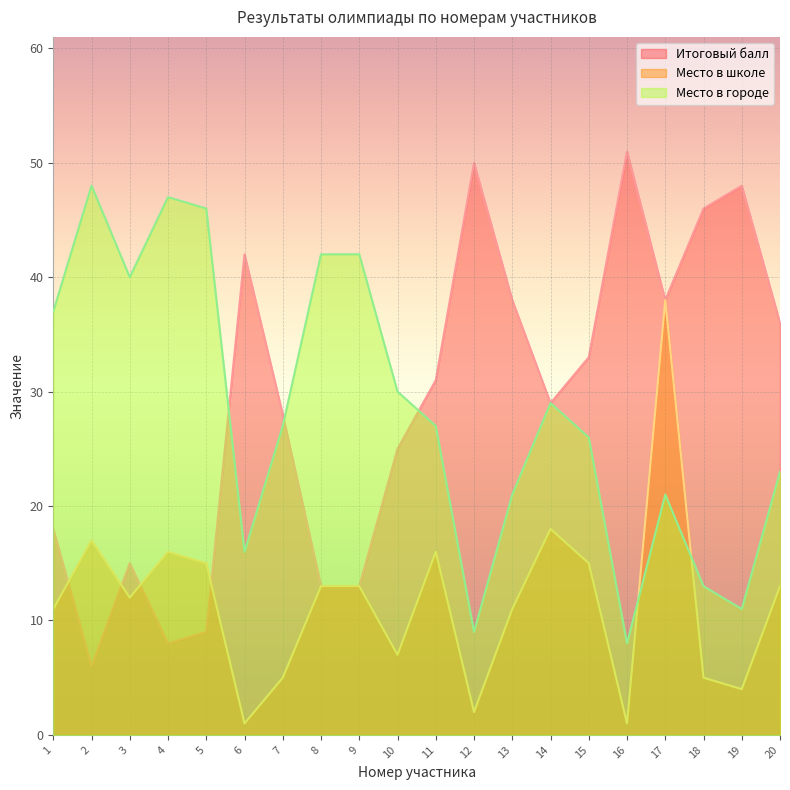

Between 7 and 15, which series saw the biggest shift?

Место в школе